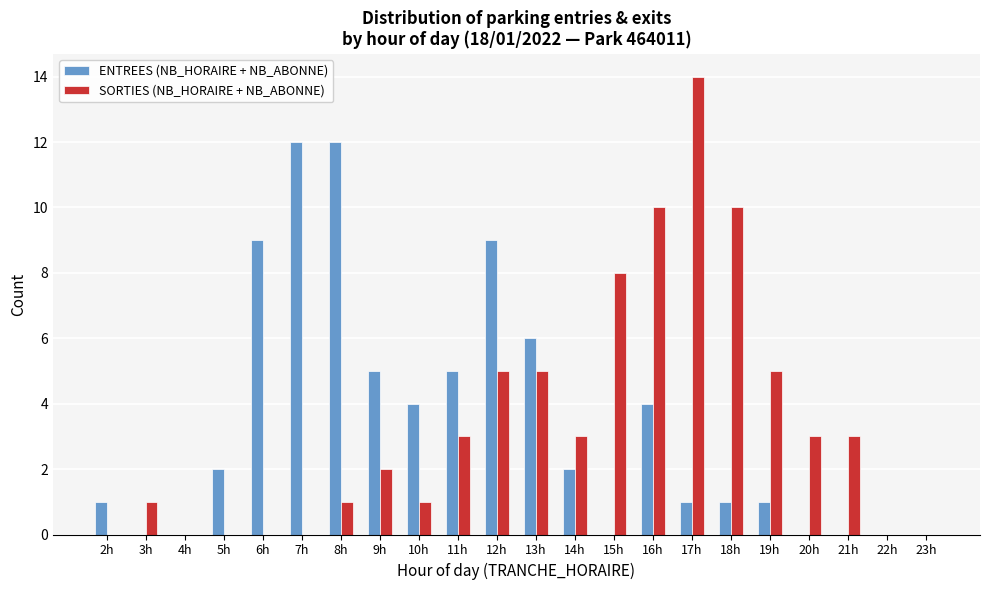

The SORTIES (NB_HORAIRE + NB_ABONNE) series shows 0 at 6h. True or false?

True